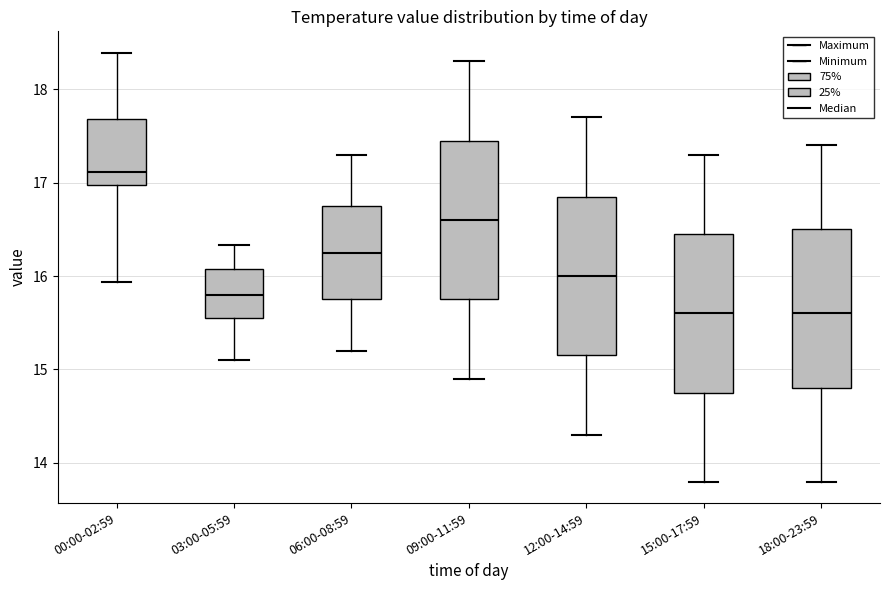

Reading left to right, transcribe this box plot: for each box, give where its median line is, the range the box spans, and where its two whiskers end, as read against the y-axis. The values are not printed on the chart, so give them approximately, as read against the axis.

00:00-02:59: median 17.1, box 17.0 to 17.7, whiskers 15.9 to 18.4
03:00-05:59: median 15.8, box 15.6 to 16.1, whiskers 15.1 to 16.3
06:00-08:59: median 16.3, box 15.8 to 16.8, whiskers 15.2 to 17.3
09:00-11:59: median 16.6, box 15.8 to 17.5, whiskers 14.9 to 18.3
12:00-14:59: median 16.0, box 15.2 to 16.9, whiskers 14.3 to 17.7
15:00-17:59: median 15.6, box 14.8 to 16.5, whiskers 13.8 to 17.3
18:00-23:59: median 15.6, box 14.8 to 16.5, whiskers 13.8 to 17.4